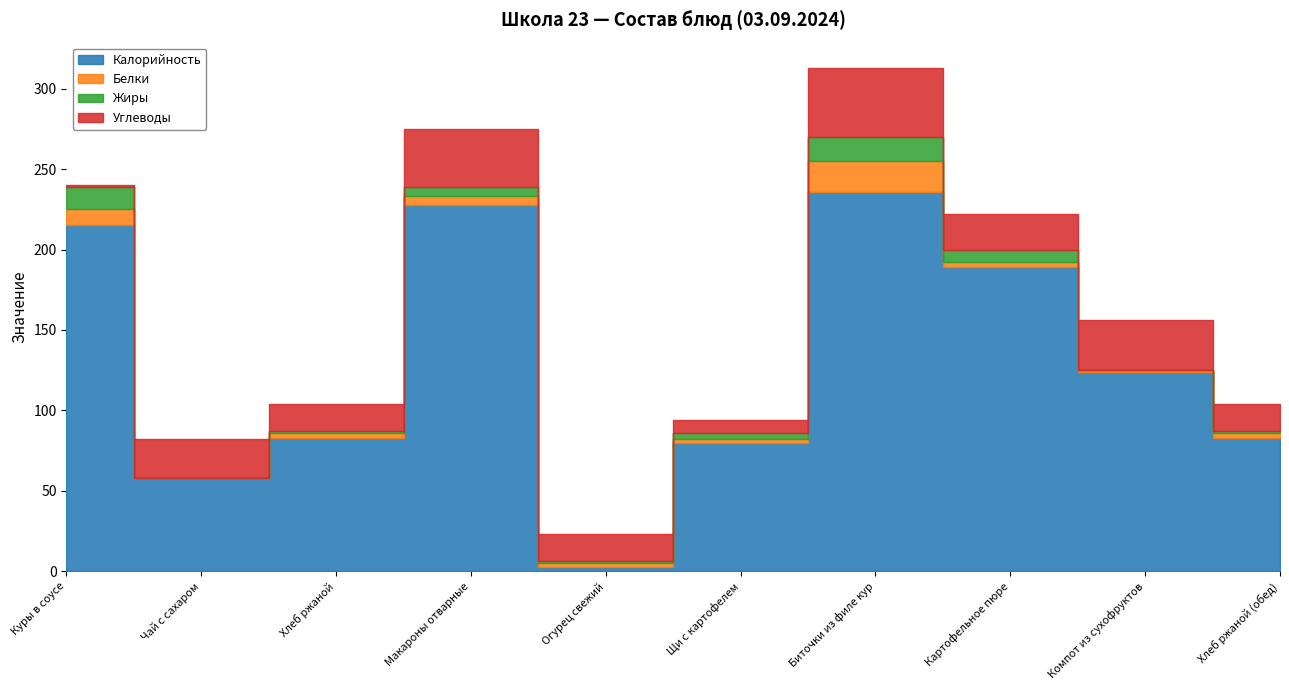

Which series has the largest range (max minus min)?

Калорийность